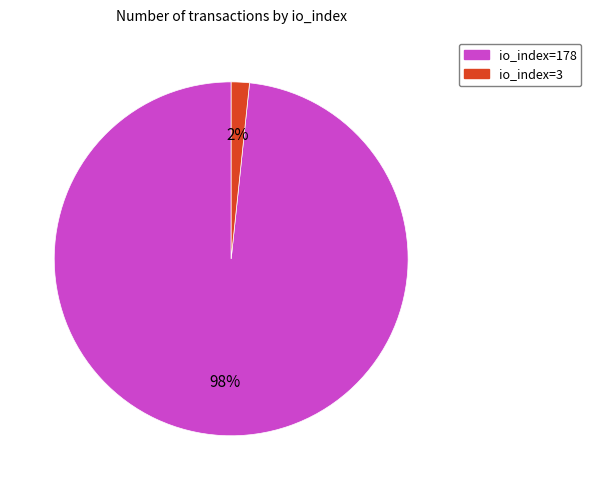

To the nearest percent, what is the average slice percentage?

50%